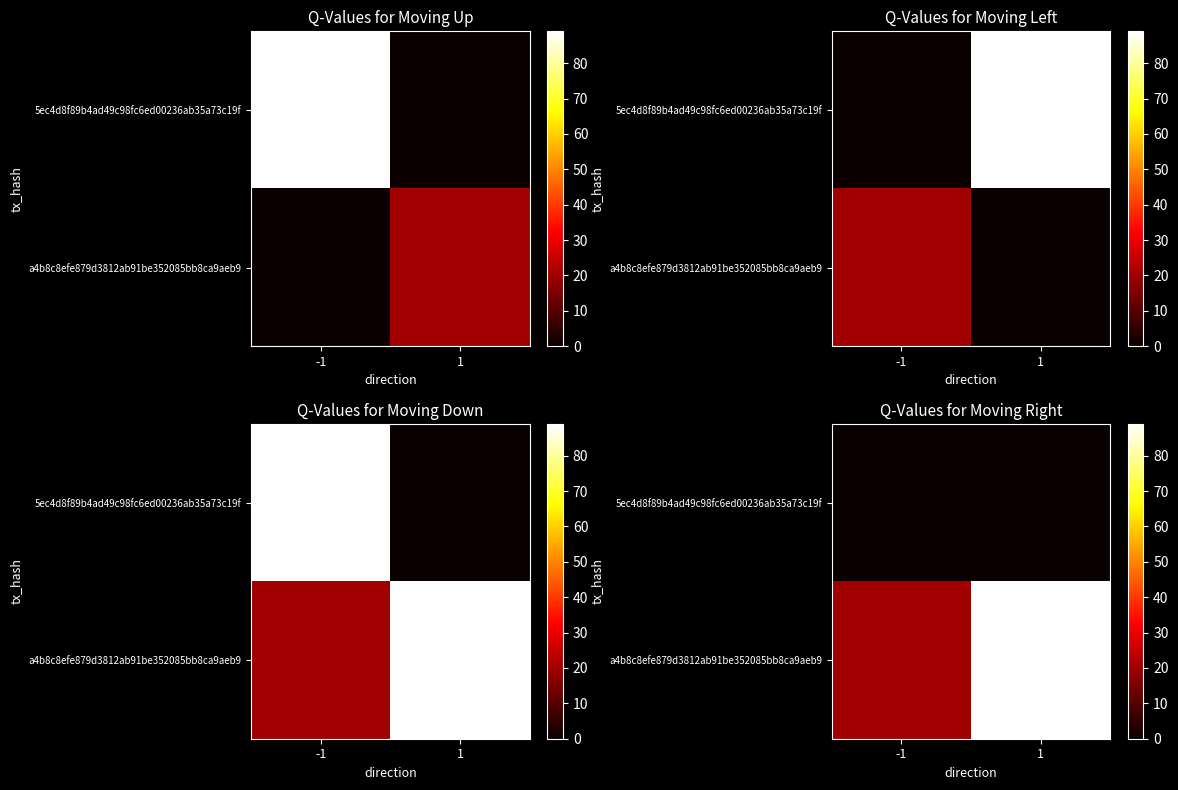

What is the difference between the highest and lowest values at -1?

20